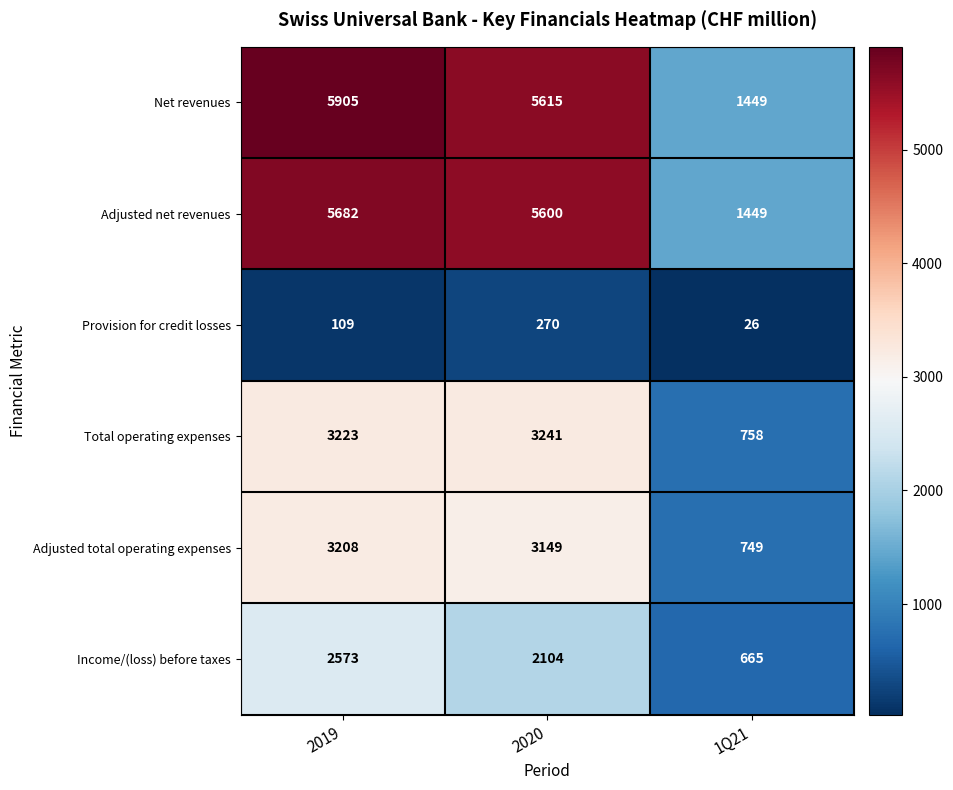

What is the maximum value shown in the chart?

5905